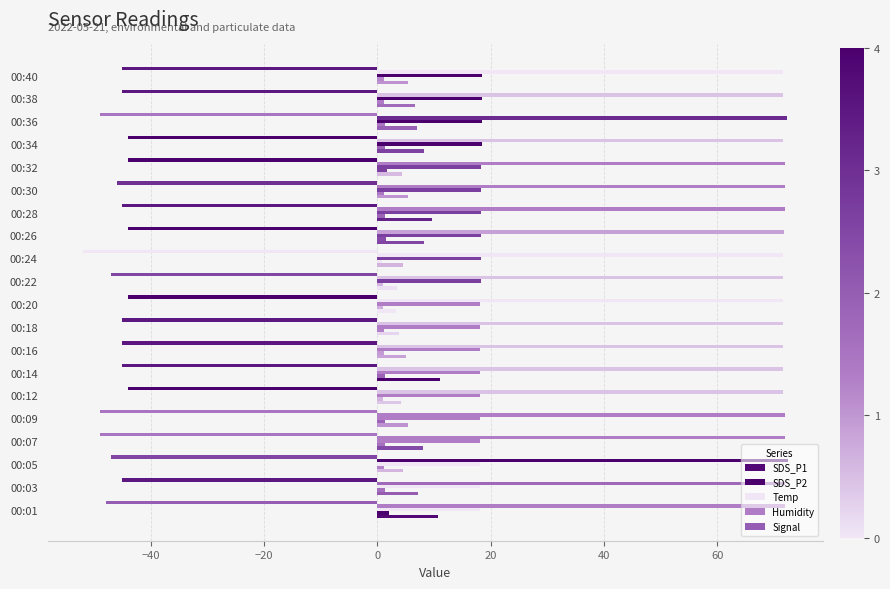

What is the sum of all Temp values?

365.1